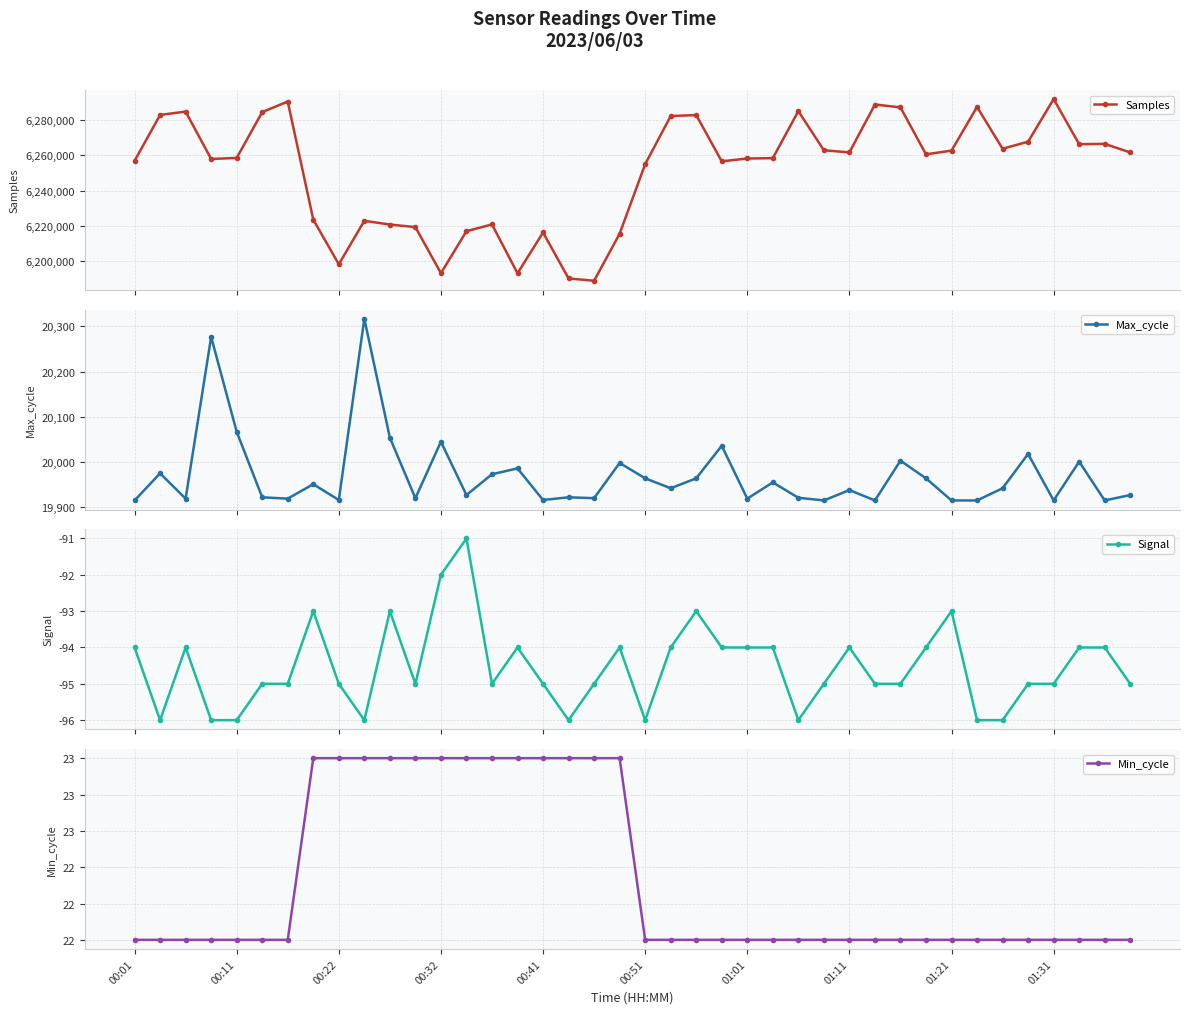

Count the number of data series in this chart.

4